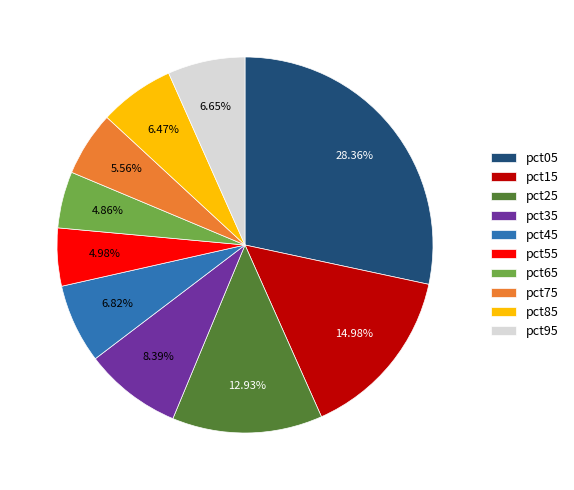

Is it true that pct45 is 16% of the pie?

False